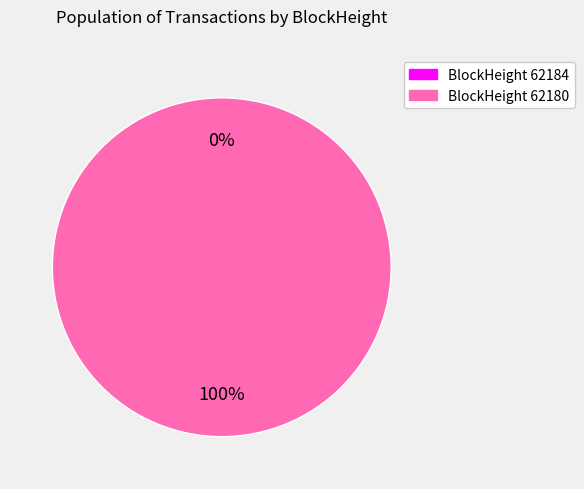

How many slices are in this pie chart?

2